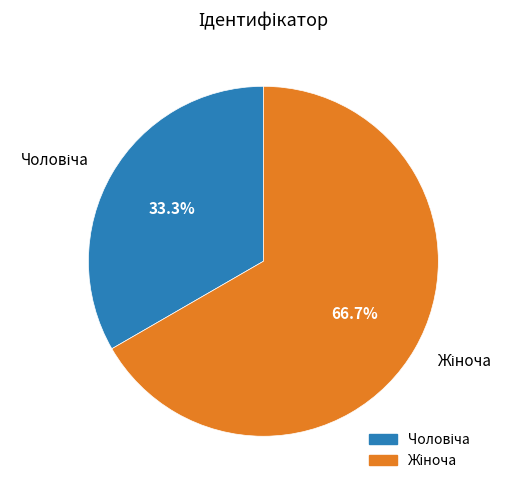

Does any single category account for the majority?

Yes